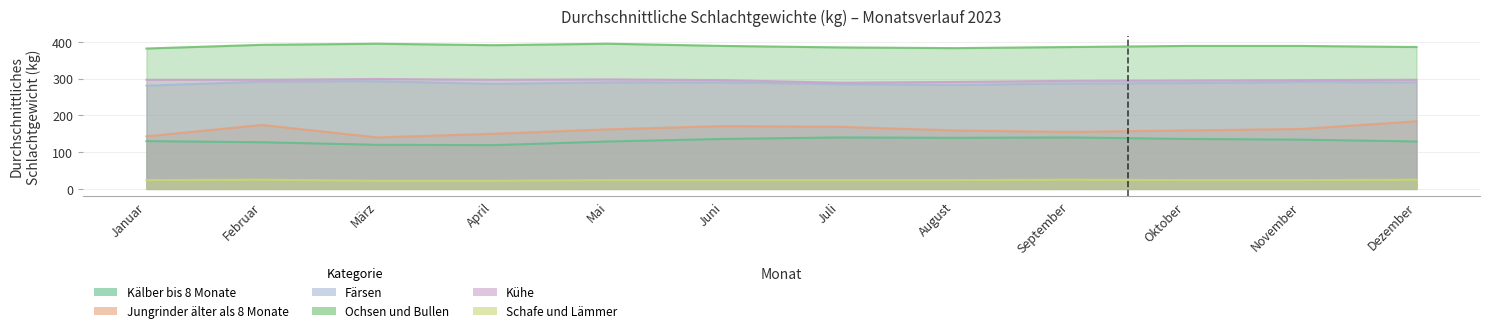

The Färsen series shows 285 at Juli. True or false?

True